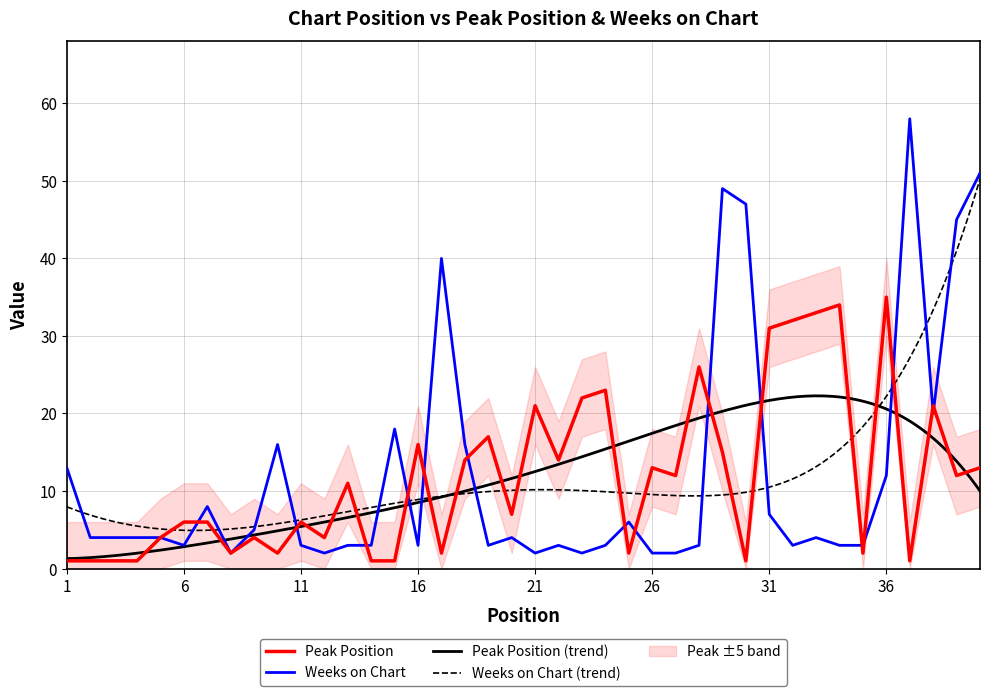

Reading left to right, transcribe all the data shown in this chart.

Peak Position: 1	1	1	1	4	6	6	2	4	2	6	4	11	1	1	16	2	14	17	7	21	14	22	23	2	13	12	26	15	1	31	32	33	34	2	35	1	21	12	13
Weeks on Chart: 13	4	4	4	4	3	8	2	5	16	3	2	3	3	18	3	40	16	3	4	2	3	2	3	6	2	2	3	49	47	7	3	4	3	3	12	58	20	45	51